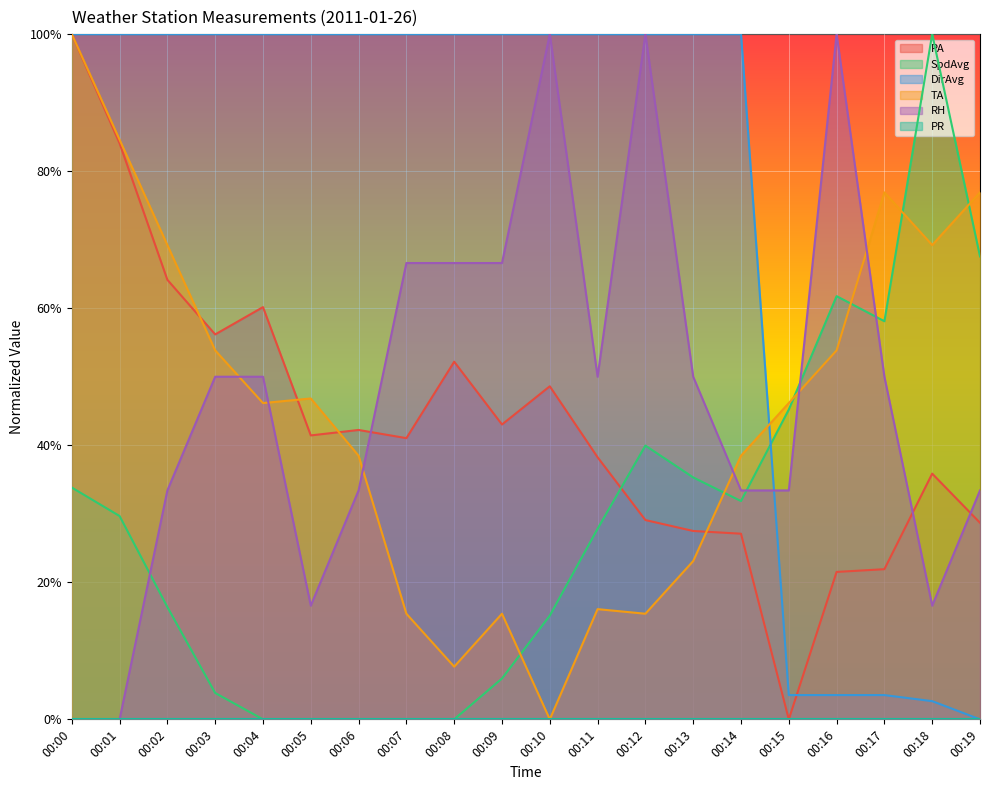

Which series has the largest range (max minus min)?

PA